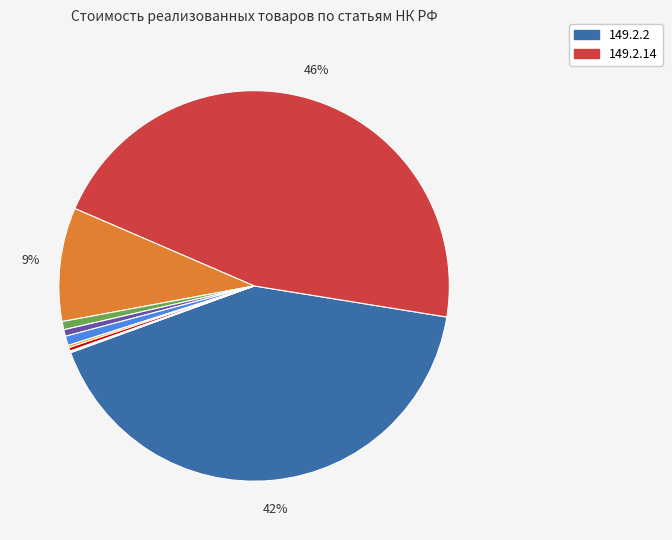

Is there any slice that represents more than half of the pie?

No